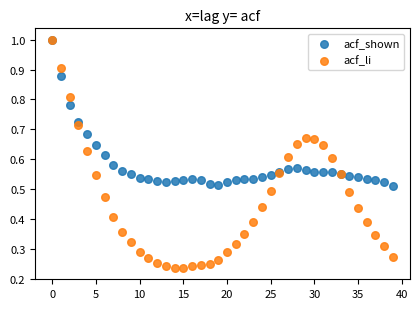

What are all the series names shown in the legend?

acf_shown, acf_li